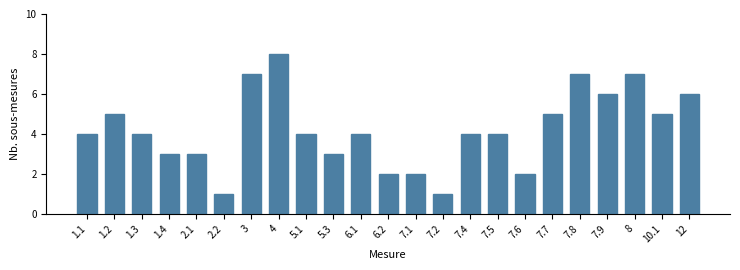

Reading left to right, extract all data points from this chart.

1.1=4	1.2=5	1.3=4	1.4=3	2.1=3	2.2=1	3=7	4=8	5.1=4	5.3=3	6.1=4	6.2=2	7.1=2	7.2=1	7.4=4	7.5=4	7.6=2	7.7=5	7.8=7	7.9=6	8=7	10.1=5	12=6